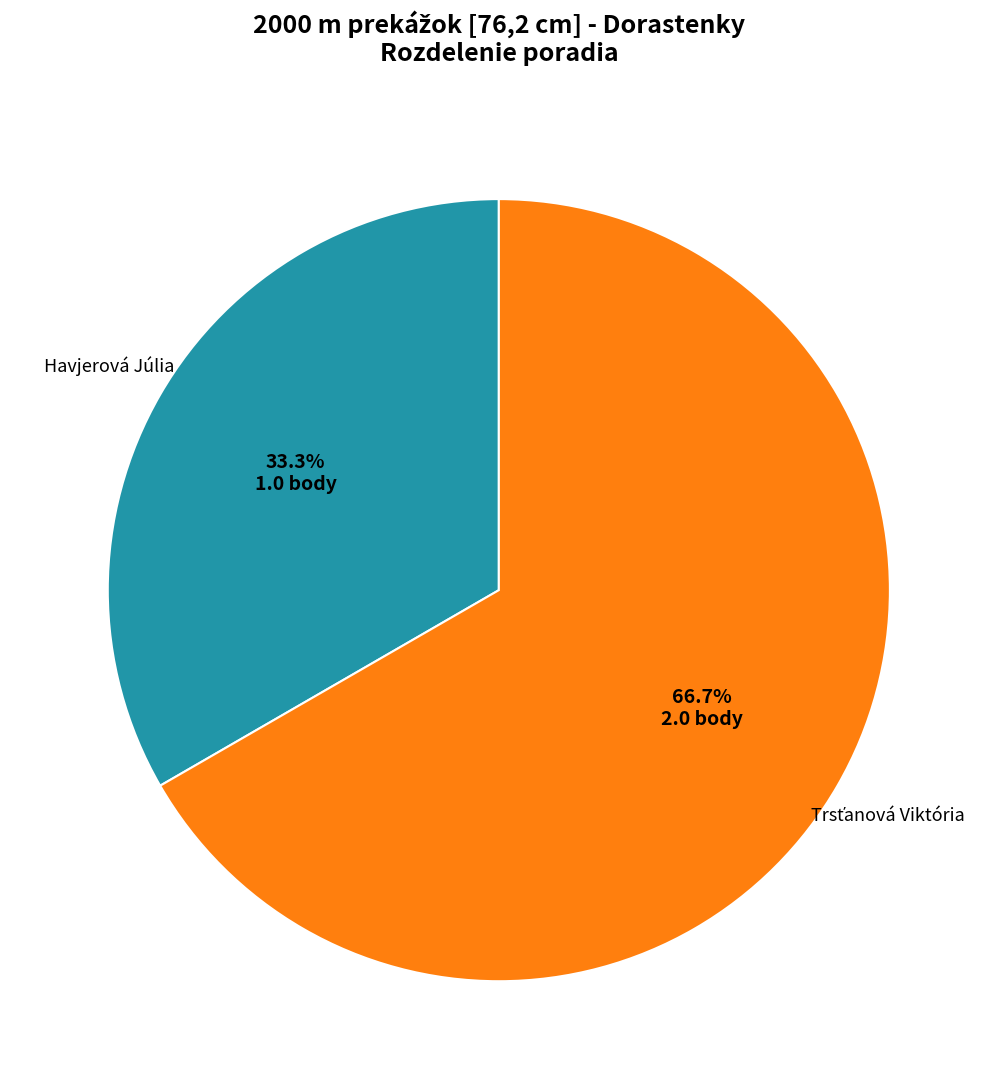

Is Havjerová Júlia the majority of the pie?

No